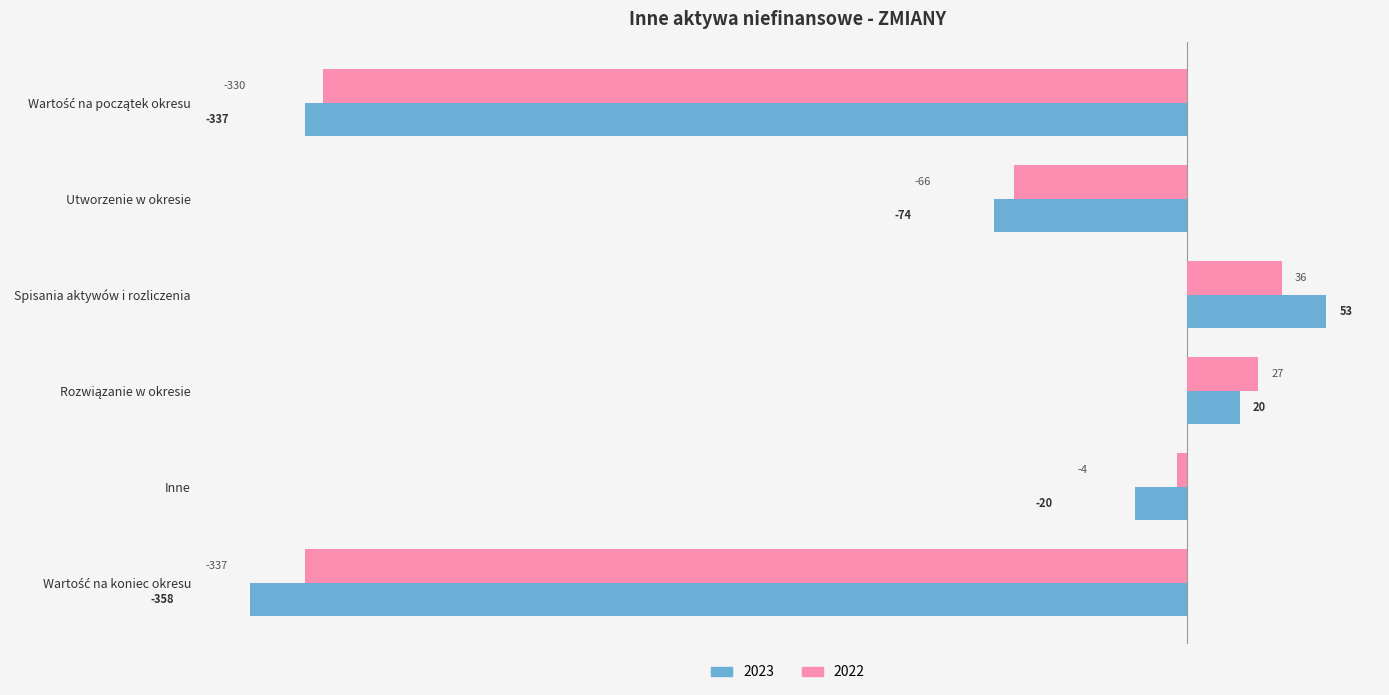

Which series has the largest range (max minus min)?

2023